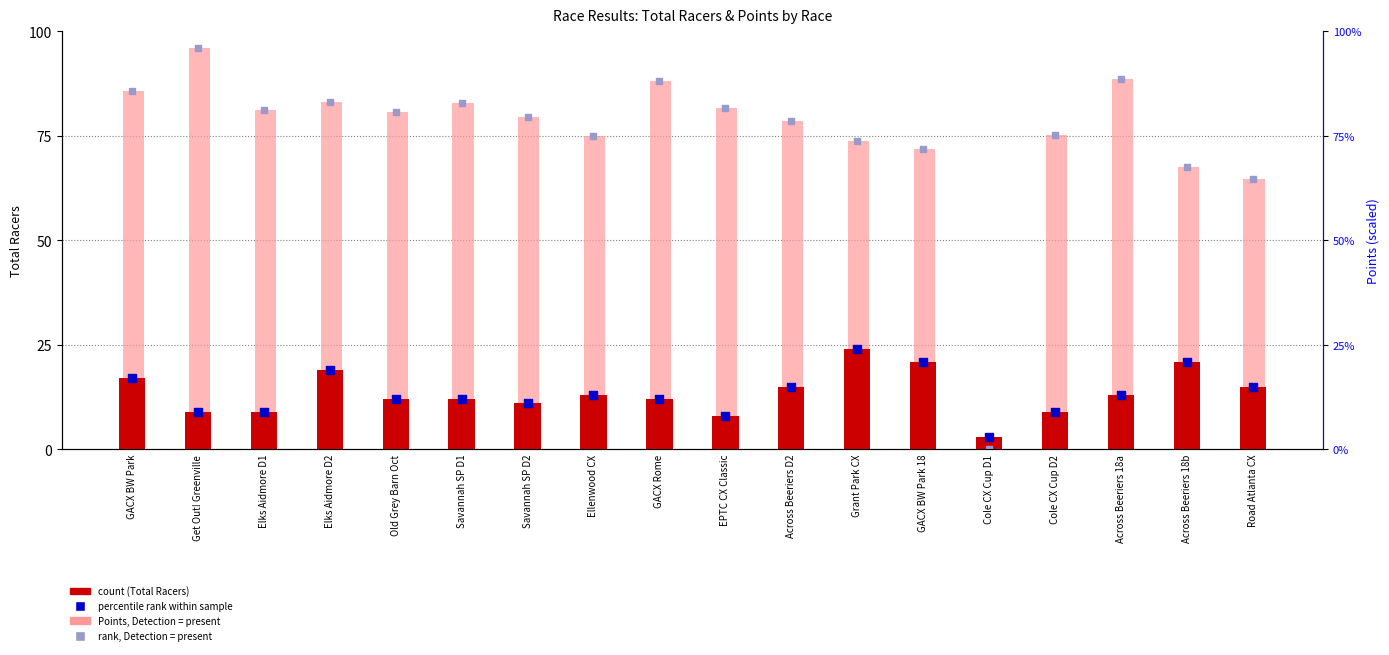

Which series reaches the minimum Y coordinate?

Points (normalized)